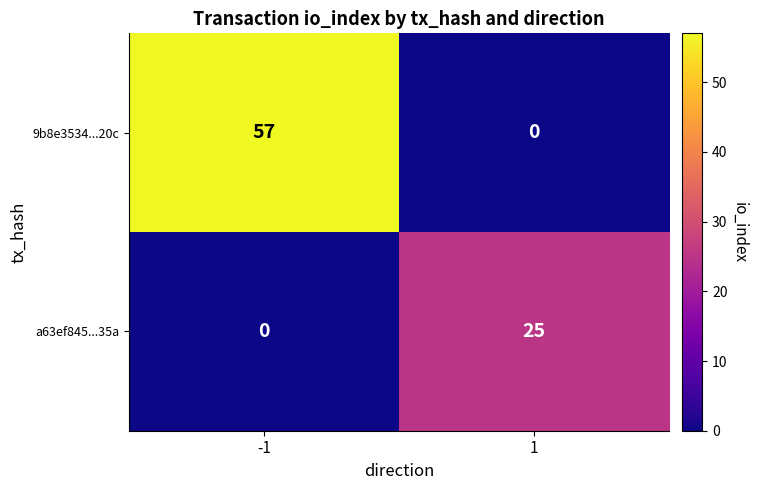

Count the number of categories in the chart.

2